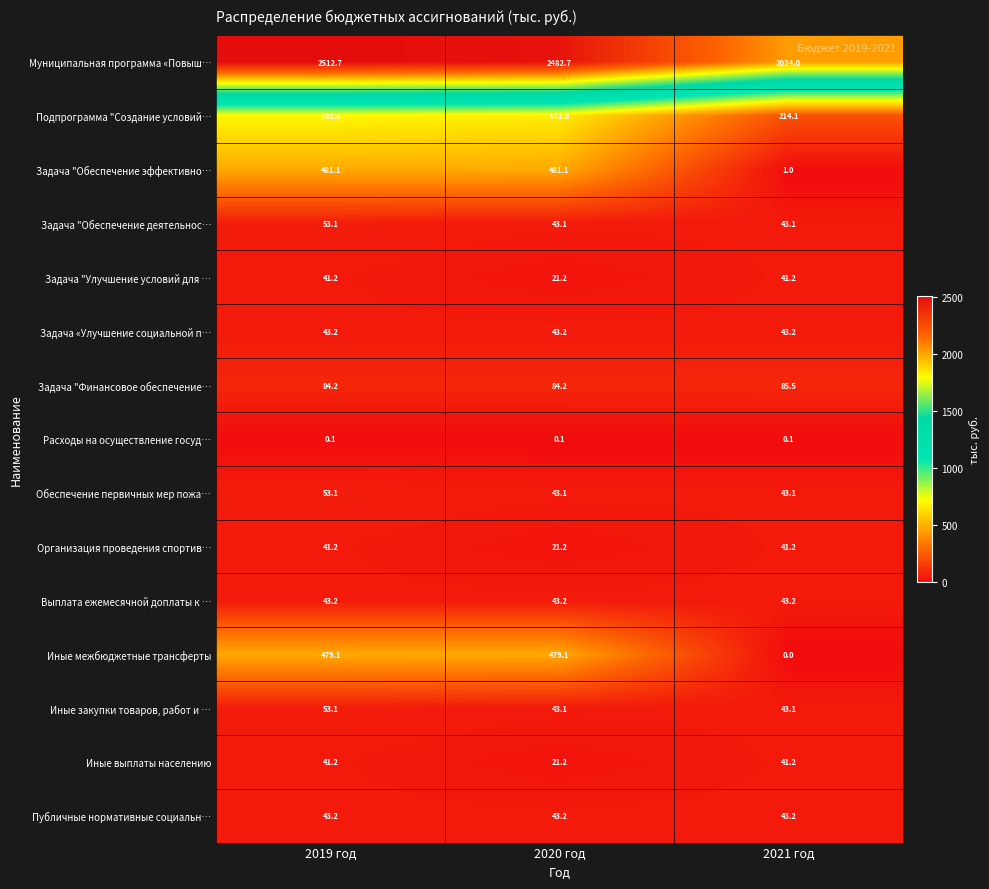

The value of Задача "Обеспечение эффективно… at 2020 год is 326.1. True or false?

False